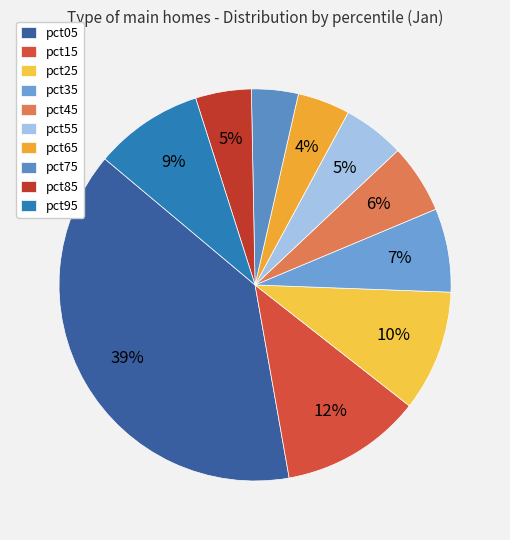

To the nearest percent, what is the difference between the pct45 and pct05 slice percentages?

33%